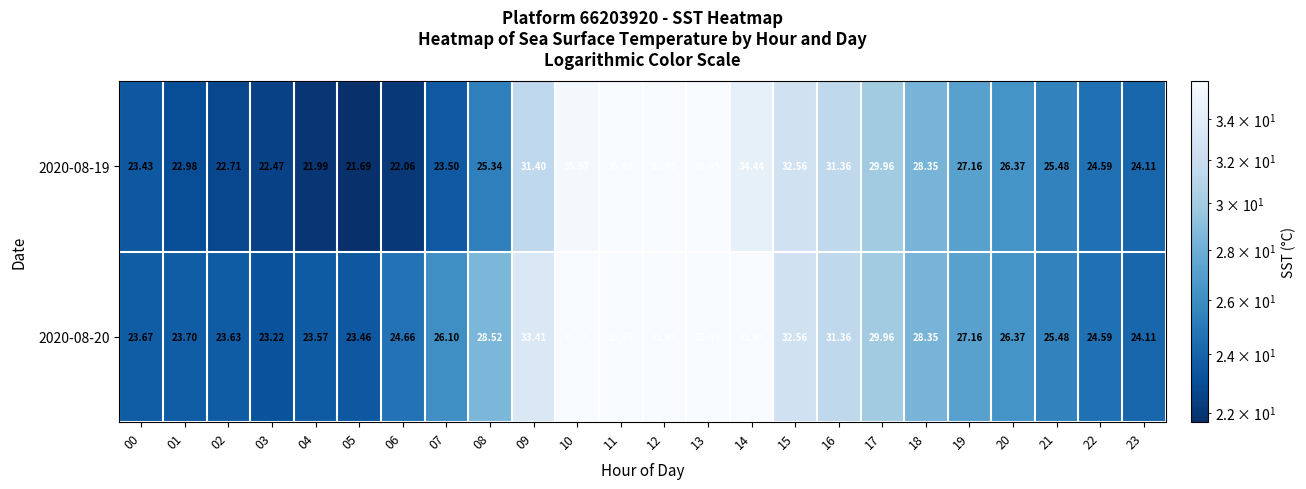

Is the value of 2020-08-19 at 14 greater than the value of 2020-08-20 at 16?

Yes